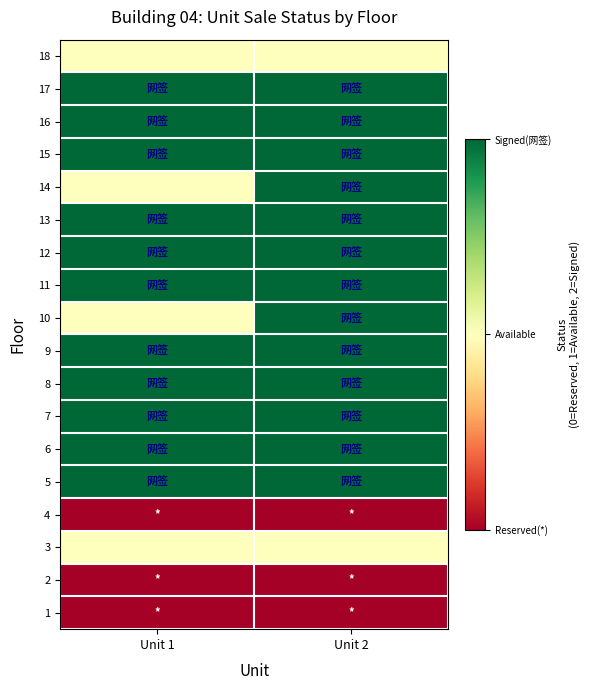

Reading left to right, list all the values displayed in this chart.

1: Unit 1=0	Unit 2=0
2: Unit 1=0	Unit 2=0
3: Unit 1=1	Unit 2=1
4: Unit 1=0	Unit 2=0
5: Unit 1=2	Unit 2=2
6: Unit 1=2	Unit 2=2
7: Unit 1=2	Unit 2=2
8: Unit 1=2	Unit 2=2
9: Unit 1=2	Unit 2=2
10: Unit 1=1	Unit 2=2
11: Unit 1=2	Unit 2=2
12: Unit 1=2	Unit 2=2
13: Unit 1=2	Unit 2=2
14: Unit 1=1	Unit 2=2
15: Unit 1=2	Unit 2=2
16: Unit 1=2	Unit 2=2
17: Unit 1=2	Unit 2=2
18: Unit 1=1	Unit 2=1